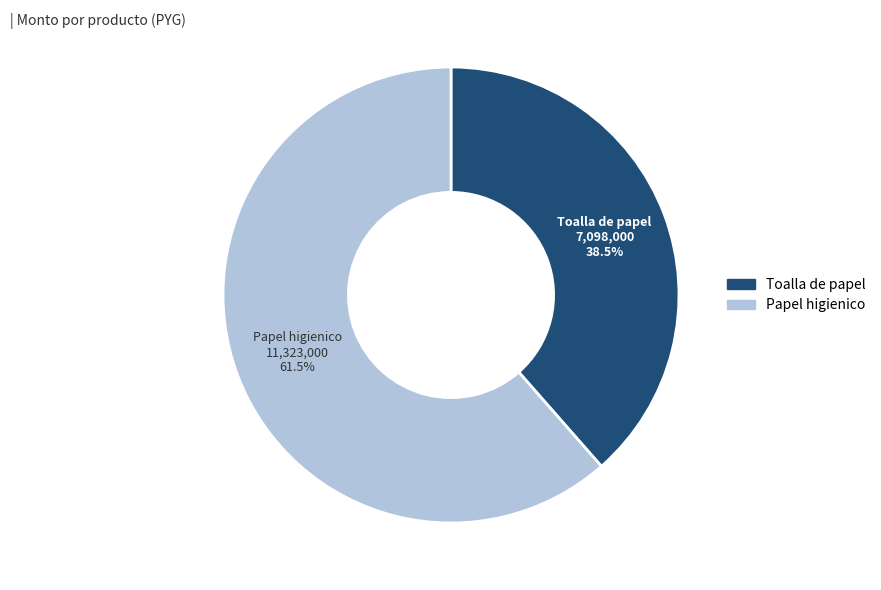

Is there any slice that represents more than half of the pie?

Yes